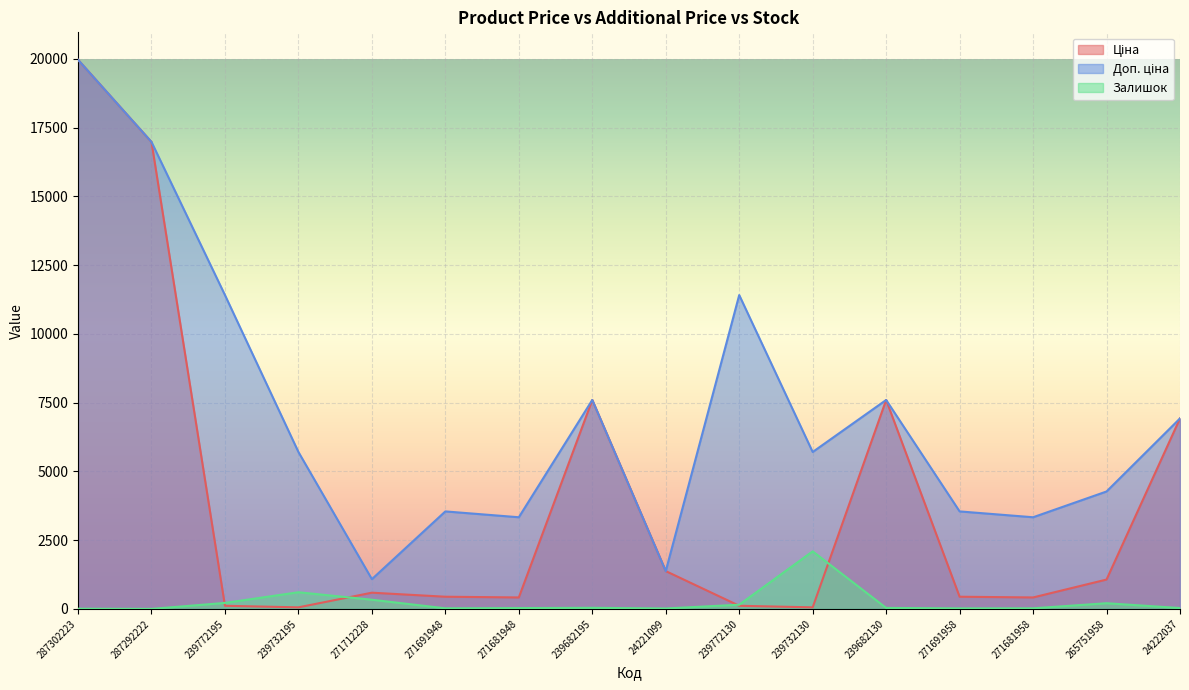

Rank the categories by Залишок value from highest to lowest.

239732130, 239732195, 271712228, 239772195, 265751958, 239772130, 239682195, 239682130, 24222037, 271681948, 271691948, 271681958, 271691958, 24221099, 287302223, 287292222